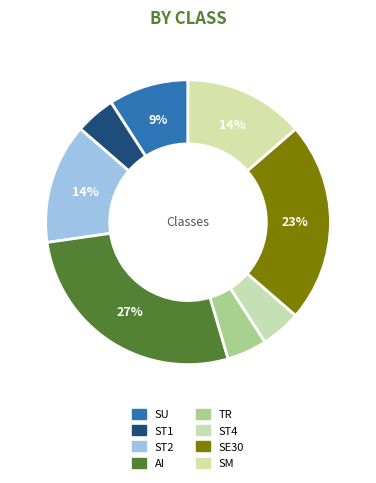

True or false: AI accounts for 33% of the total.

False